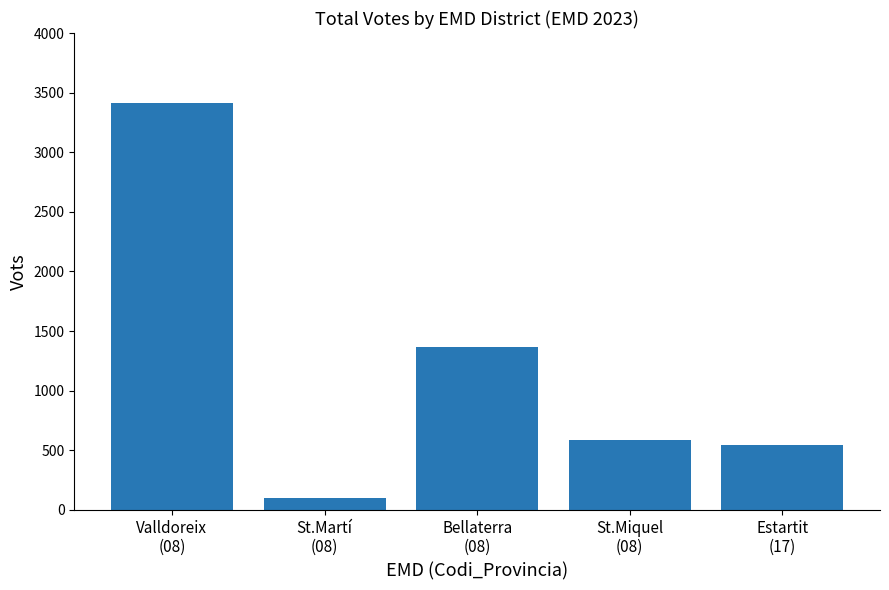

The chart shows a value of 2325 at Valldoreix
(08). True or false?

False